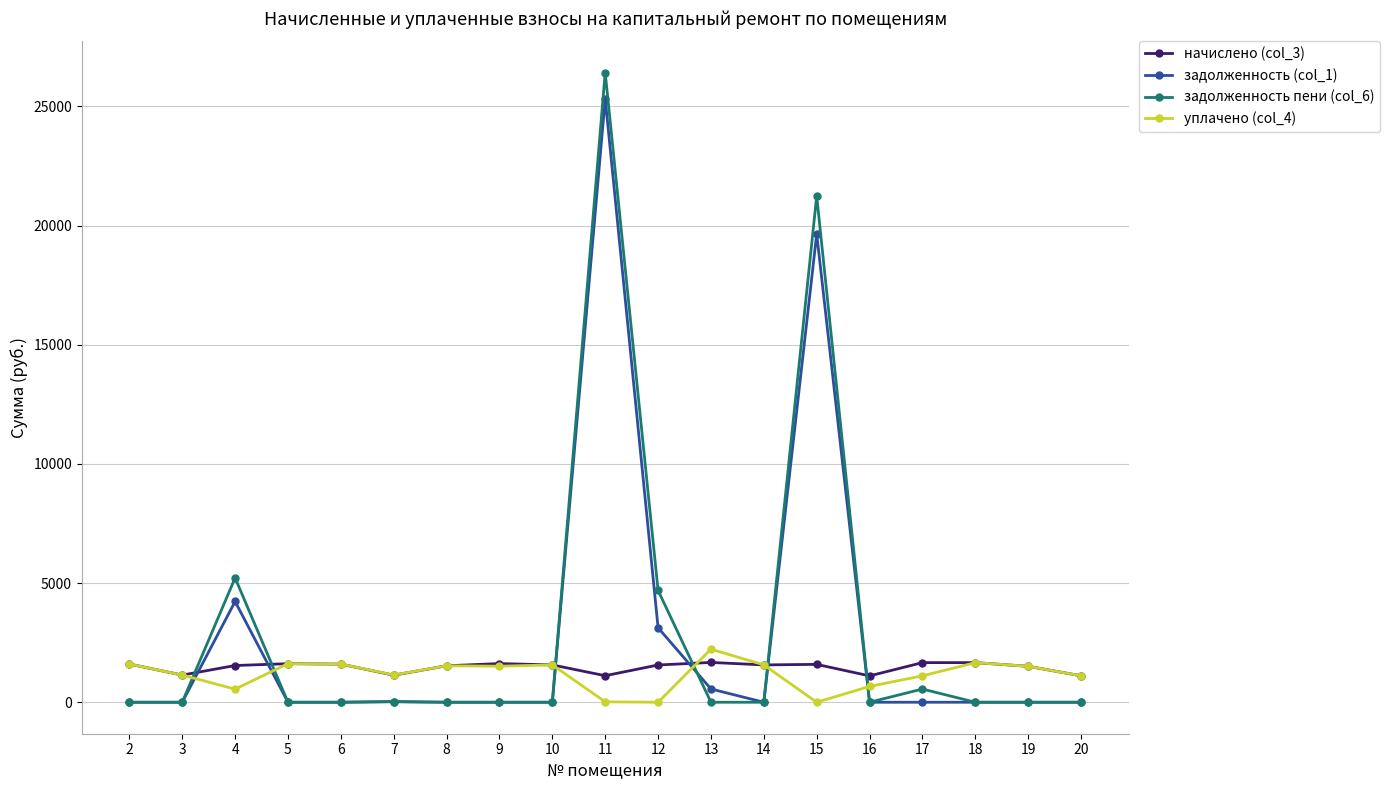

The value of начислено (col_3) at 6 is 1600.2. True or false?

True